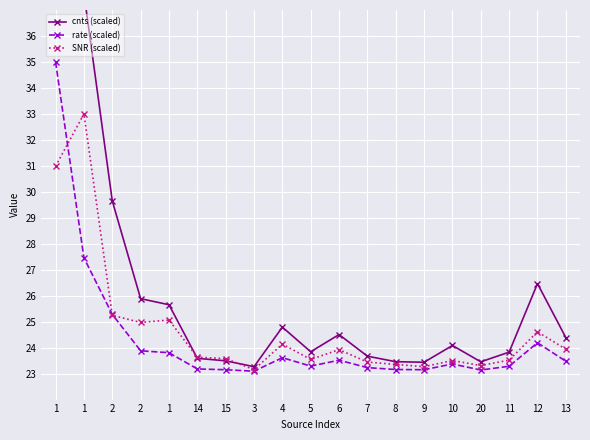

Where is cnts (scaled) nearest to the value 40?

1